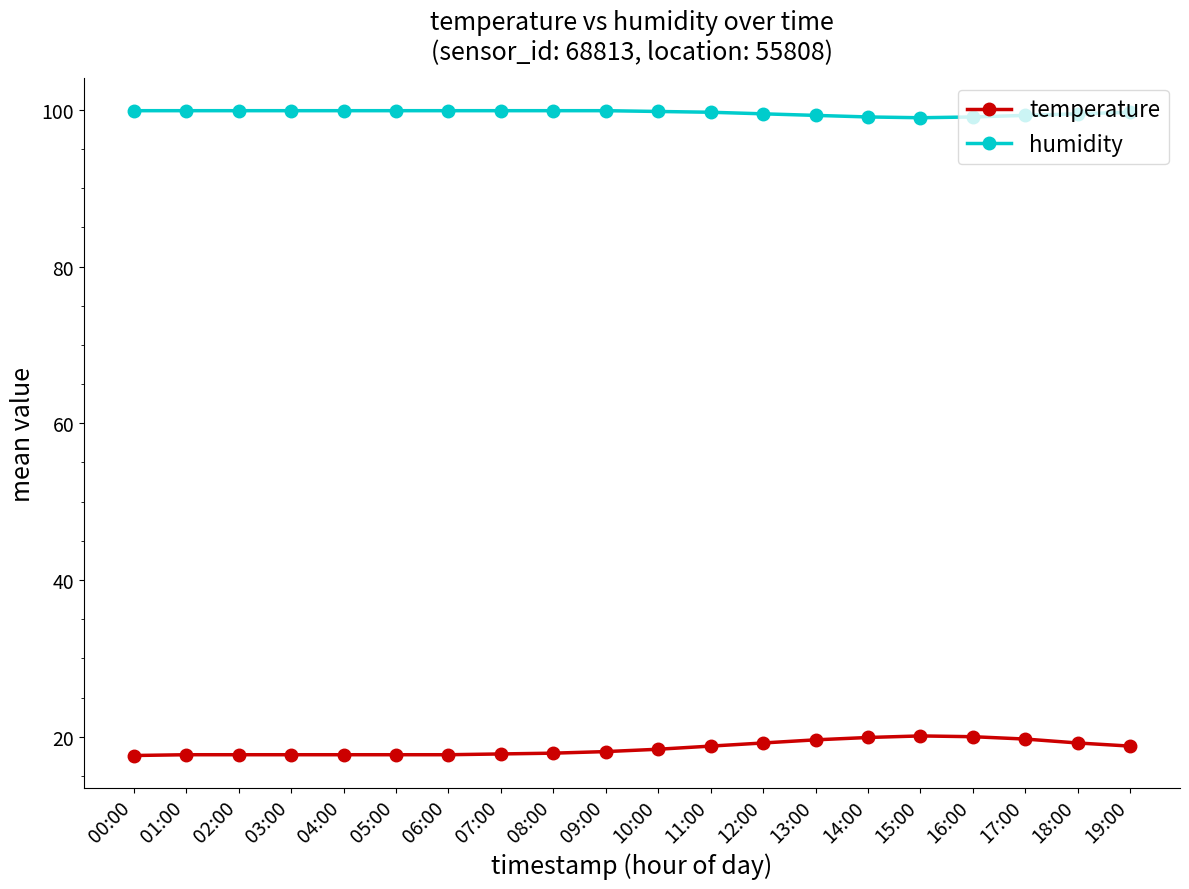

What is the lowest value of the humidity series?

99.0